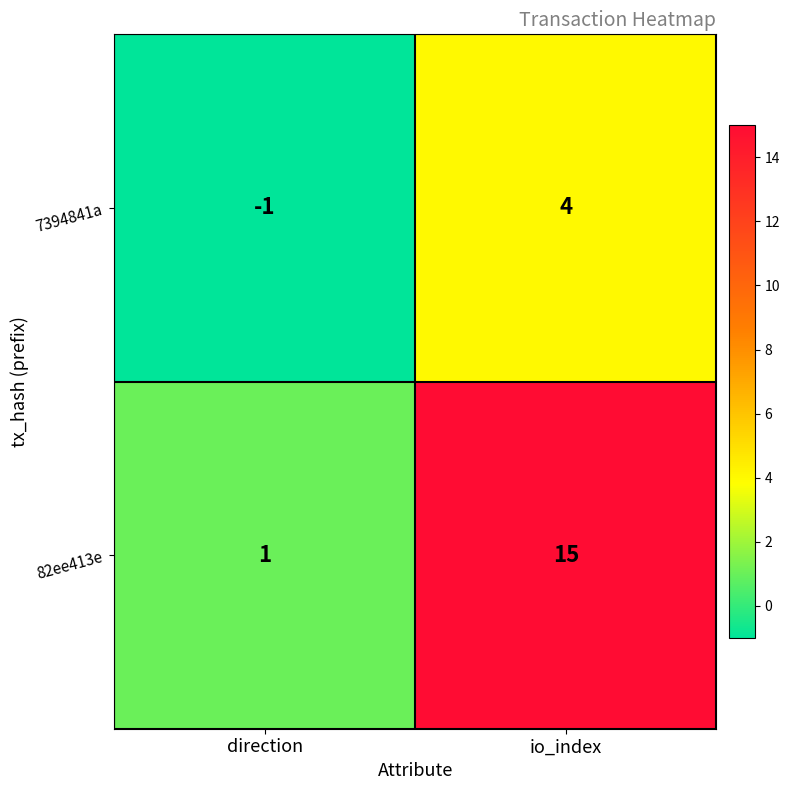

Rank the series at io_index from highest to lowest value.

82ee413e, 7394841a